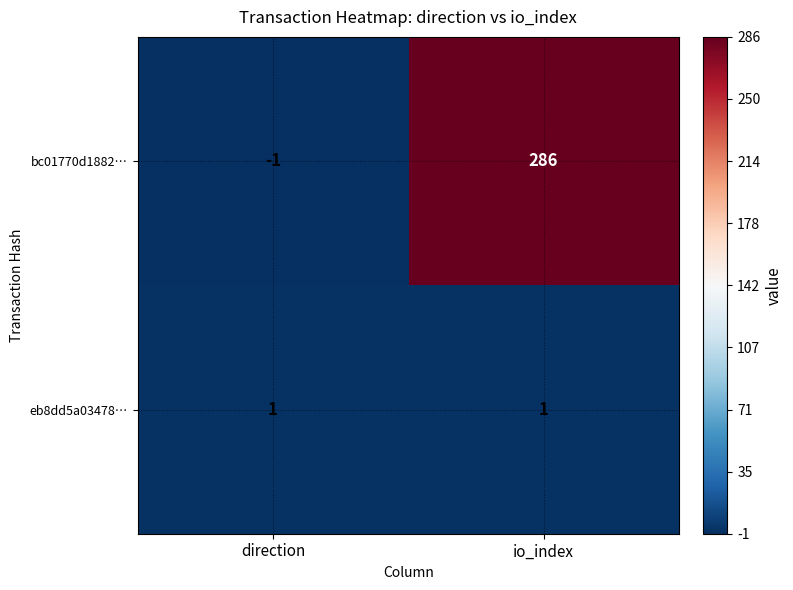

Which series has the largest total across all categories?

bc01770d1882…